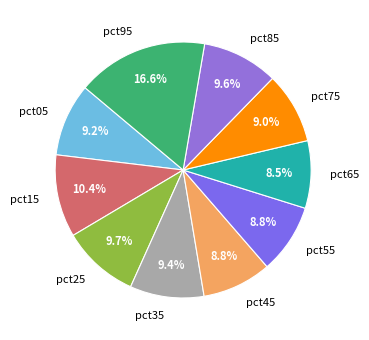

True or false: pct55 accounts for 9% of the total.

True